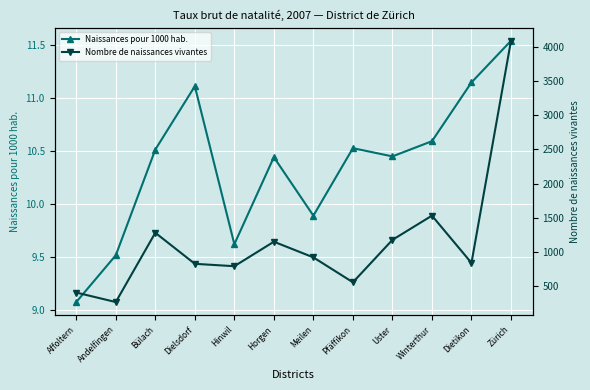

At how many categories does at least one series exceed 3008?

1